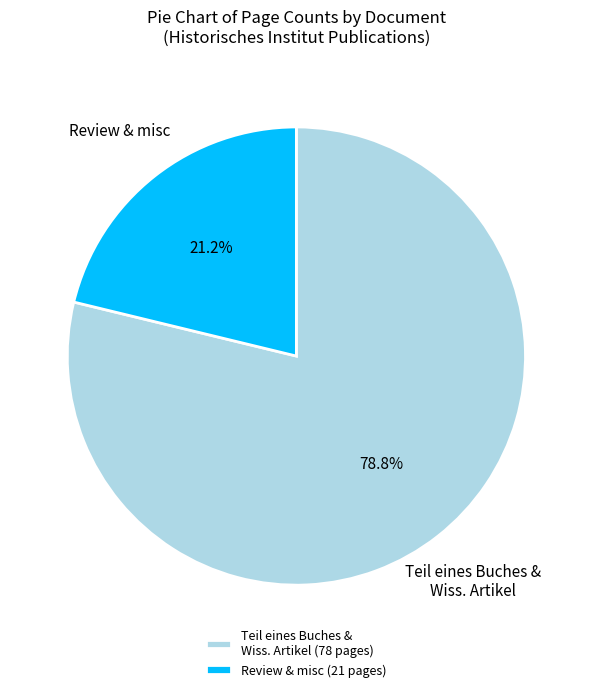

How much of the chart is everything except Review & misc (21 pages)?

78.8%